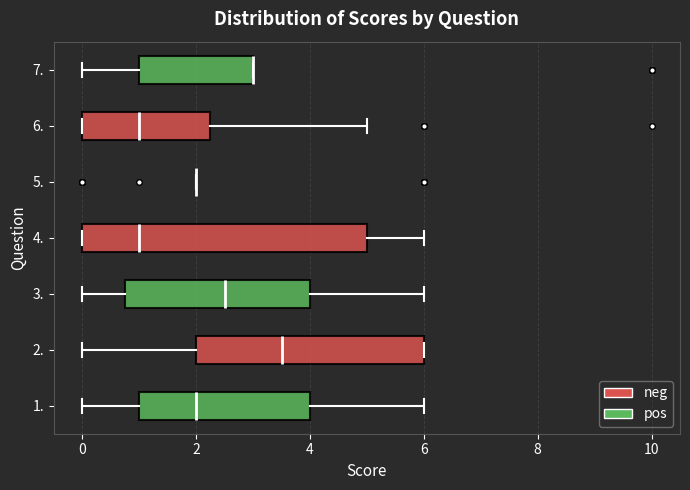

Reading bottom to top, transcribe this box plot: for each box, give where its median line is, the range the box spans, and where its two whiskers end, as read against the x-axis. The values are not printed on the chart, so give them approximately, as read against the axis.

1.: median 2.0, box 1.0 to 4.0, whiskers 0.0 to 6.0
2.: median 3.6, box 2.0 to 6.0, whiskers 0.0 to 6.0
3.: median 2.6, box 0.8 to 4.0, whiskers 0.0 to 6.0
4.: median 1.0, box 0.0 to 5.0, whiskers 0.0 to 6.0
5.: box collapsed to a line at 2.0, whiskers 2.0 to 2.0
6.: median 1.0, box 0.0 to 2.2, whiskers 0.0 to 5.0
7.: median 3.0 (drawn on the box's right edge), box 1.0 to 3.0, whiskers 0.0 to 3.0